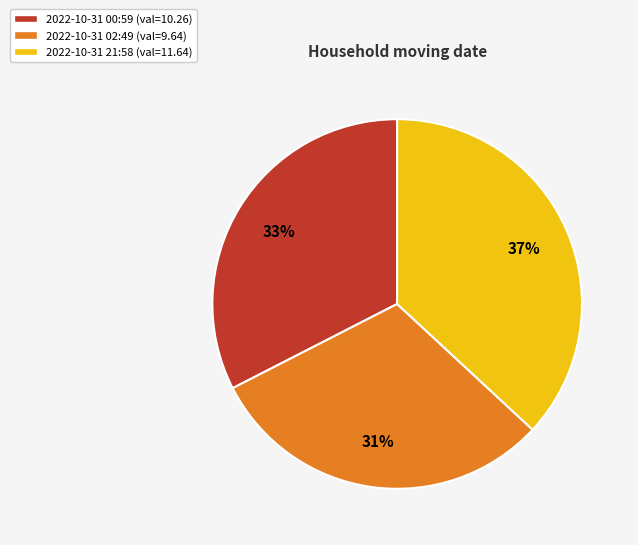

What is the largest slice in the pie chart?

2022-10-31 21:58 (val=11.64)